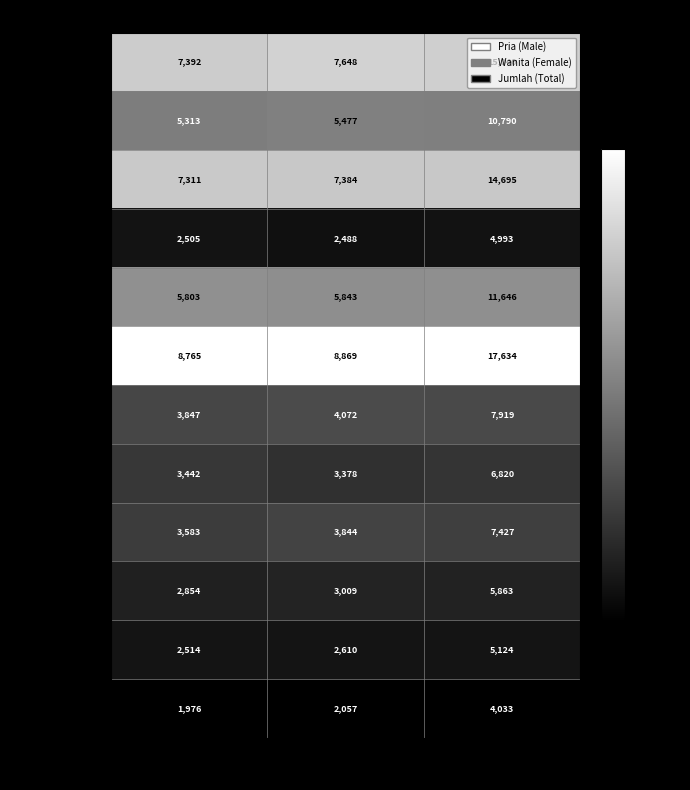

True or false: NGADIREJO has a value of 15104 at Jumlah.

False